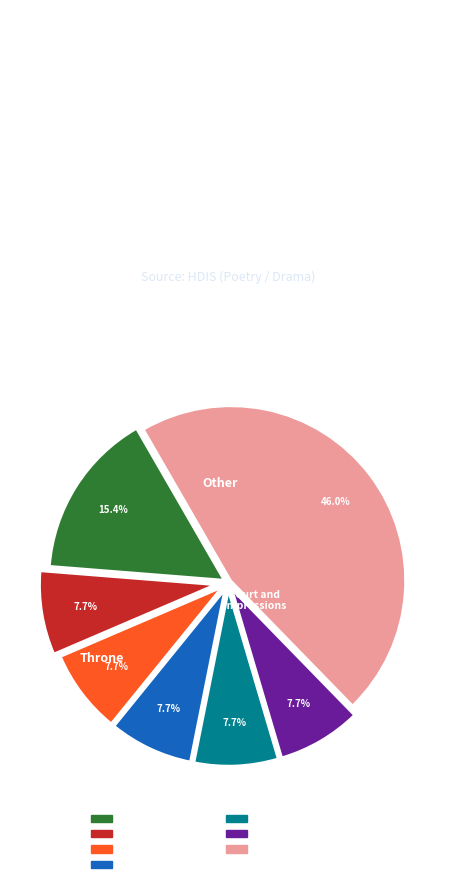

Does any single category account for the majority?

No